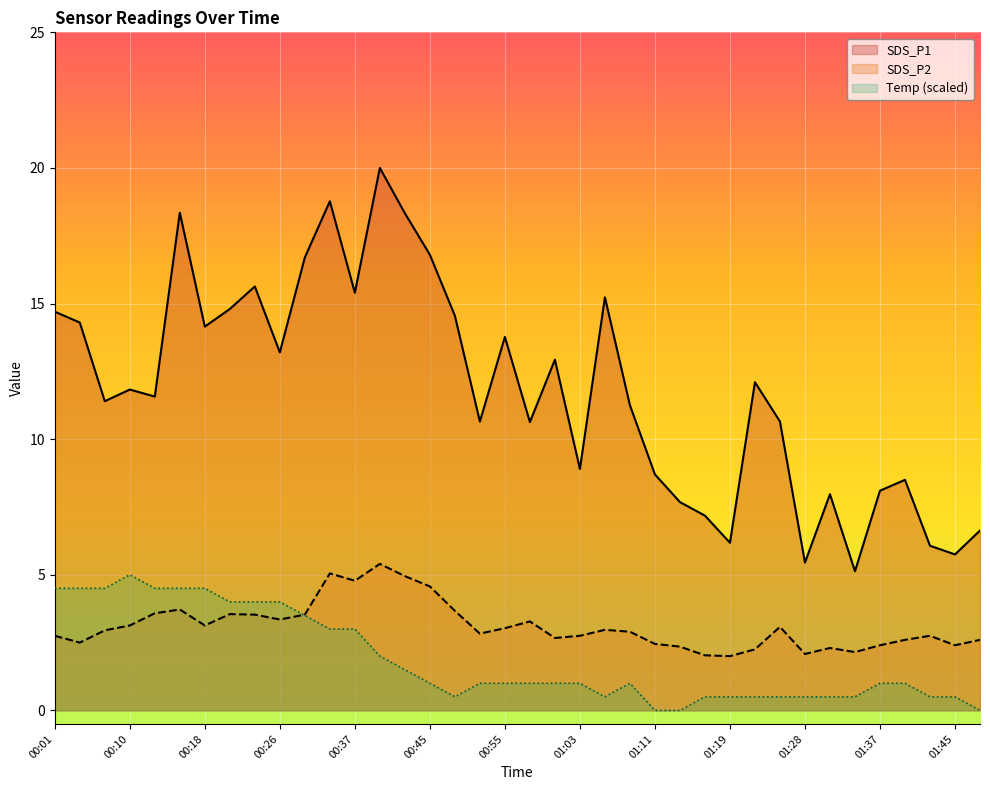

What is the sum of all SDS_P1 values?

449.9